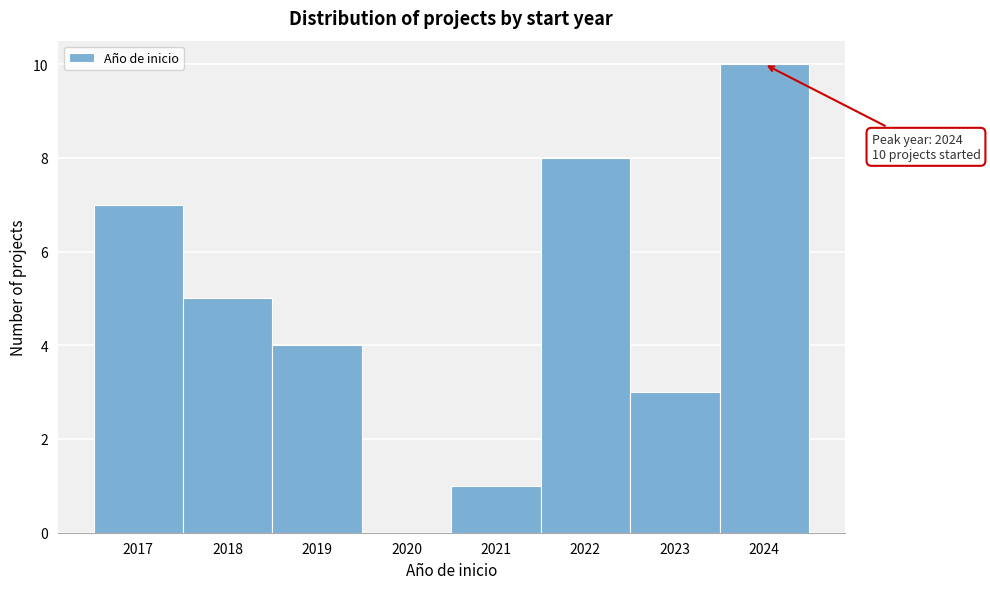

Over which range of the x-axis is the bar tallest?

2023.5 to 2024.5